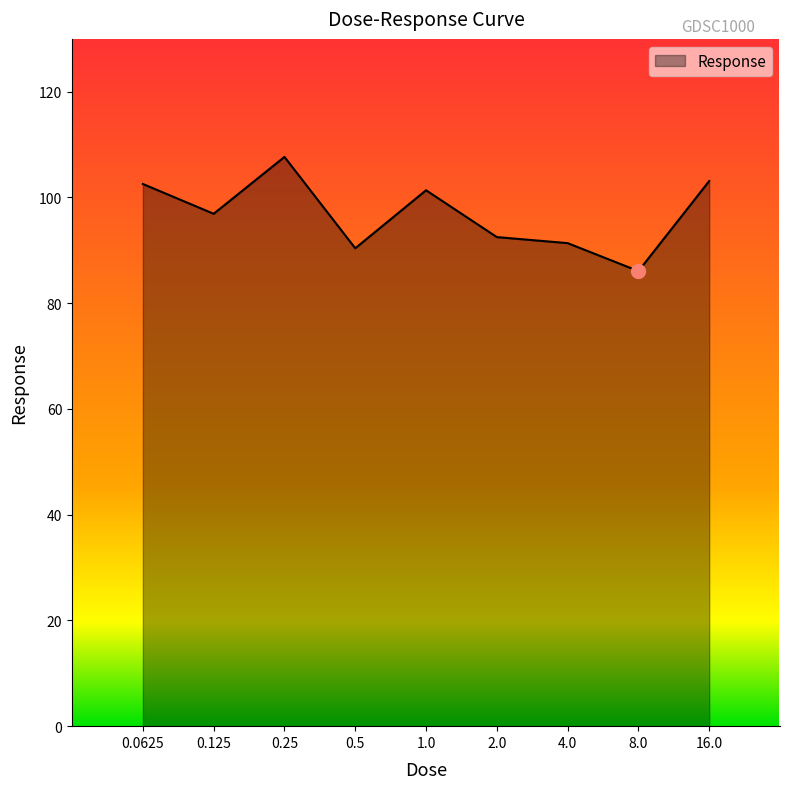

What is the difference between the maximum and minimum values?

21.6